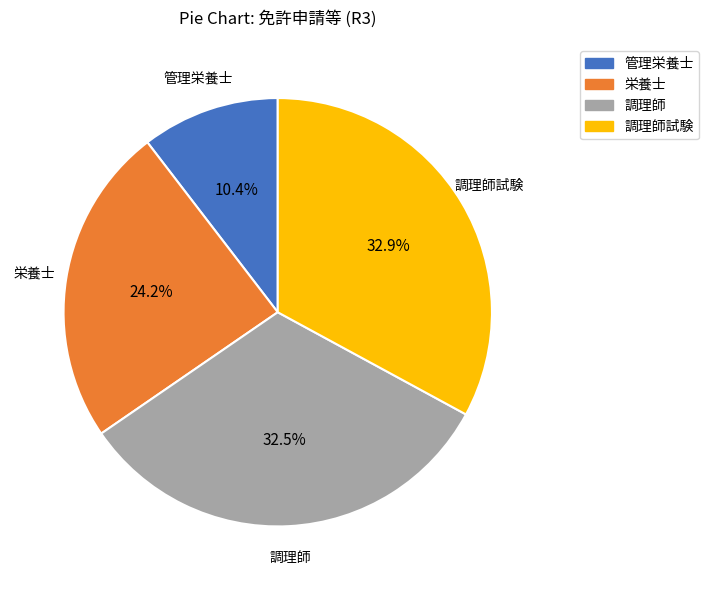

Is there a majority slice in this chart?

No